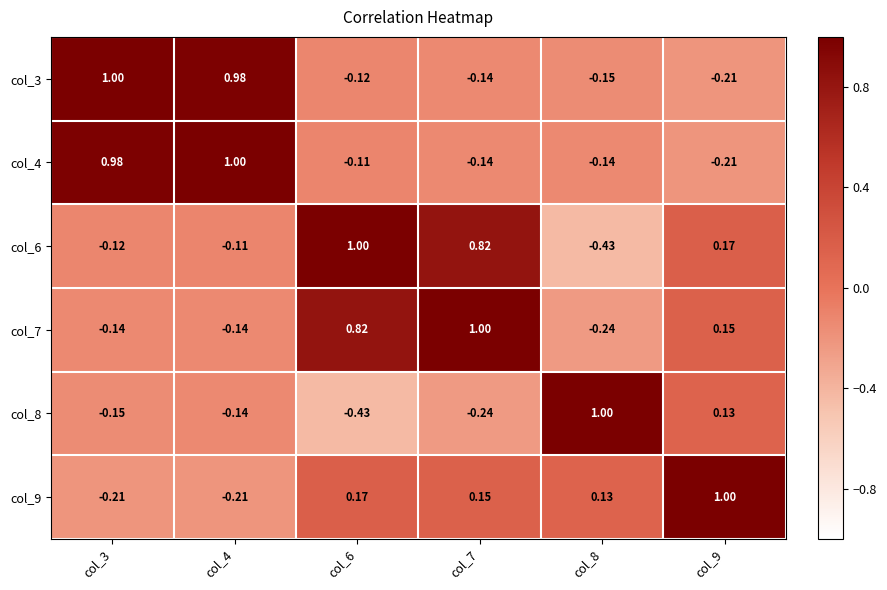

At which category is the sum across all series the highest?

col_7